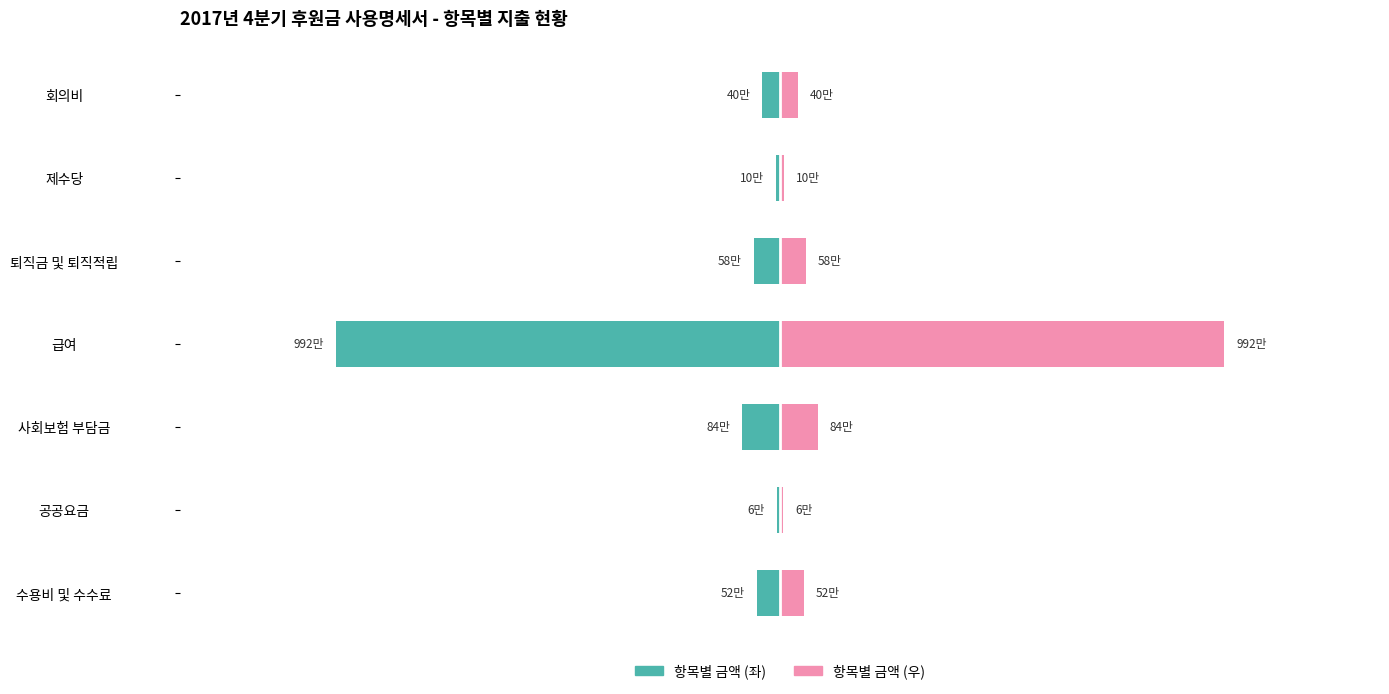

Reading left to right, list all the values displayed in this chart.

지출금액 (만원): -52.4	-6.5	-84.4	-992.4	-58.0	-9.8	-39.6
지출금액 합계 (만원): 52.4	6.5	84.4	992.4	58.0	9.8	39.6